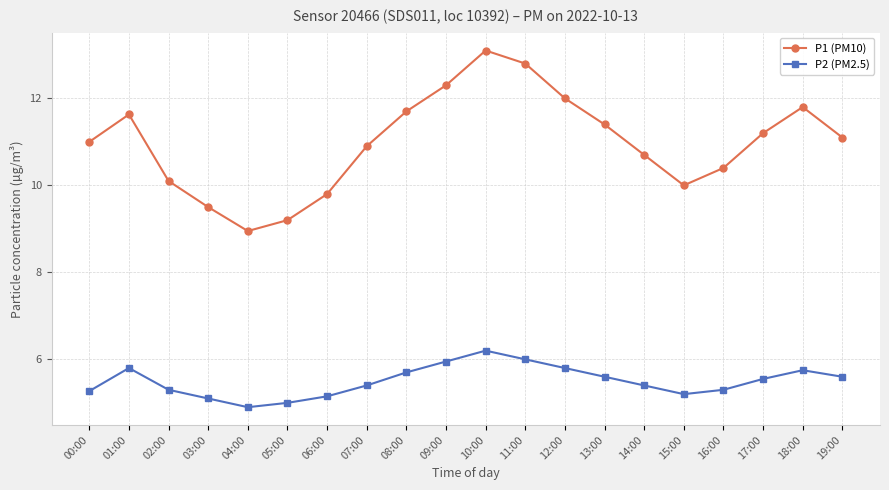

True or false: P1 (PM10) and P2 (PM2.5) cross at least once.

False